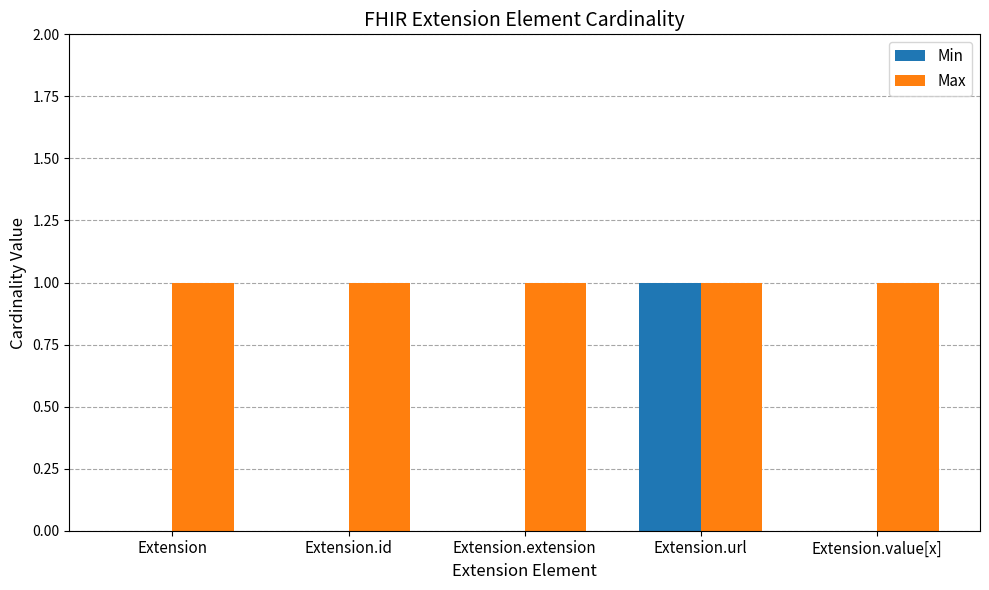

Reading left to right, list all the values displayed in this chart.

Min: 0	0	0	1	0
Max: 1	1	1	1	1